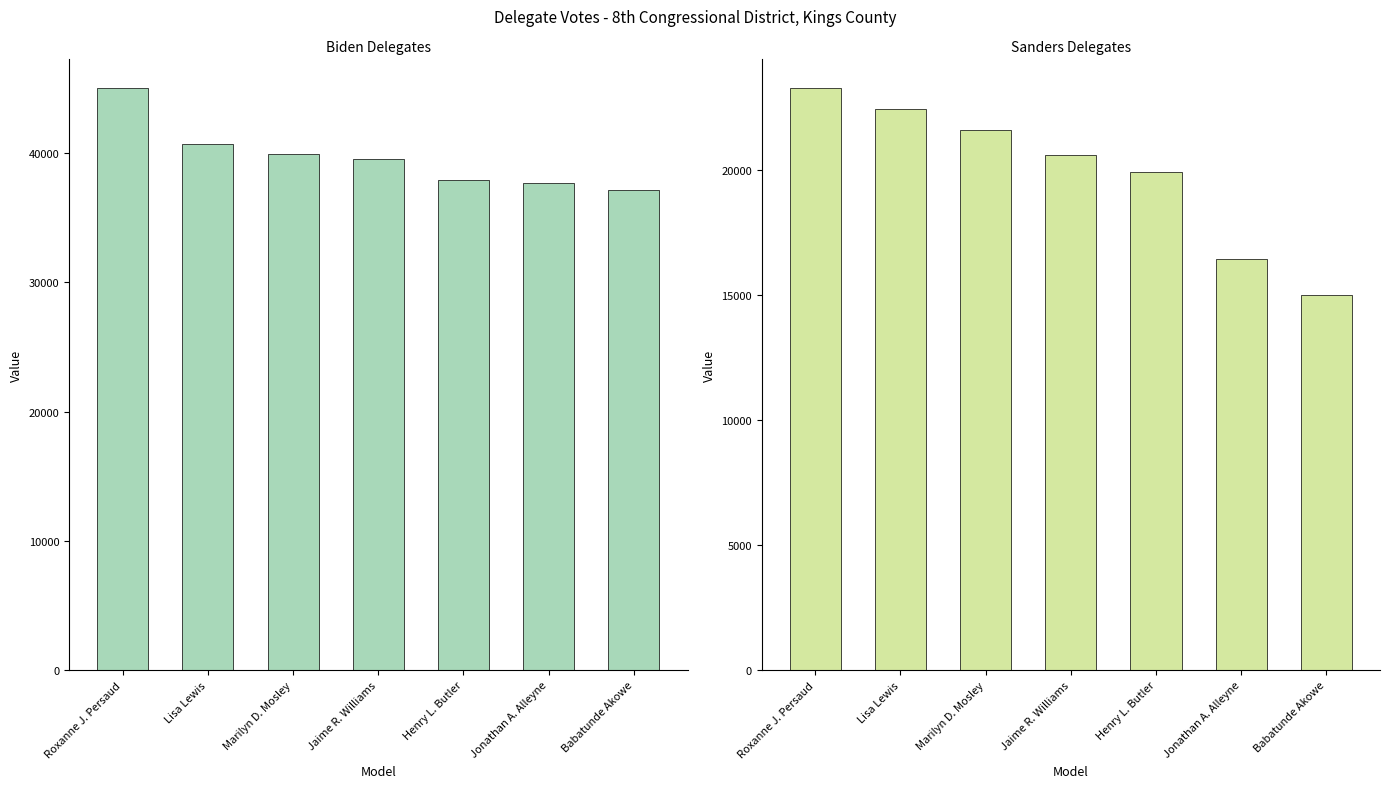

The Biden Delegates series shows 37961 at Henry L. Butler. True or false?

True